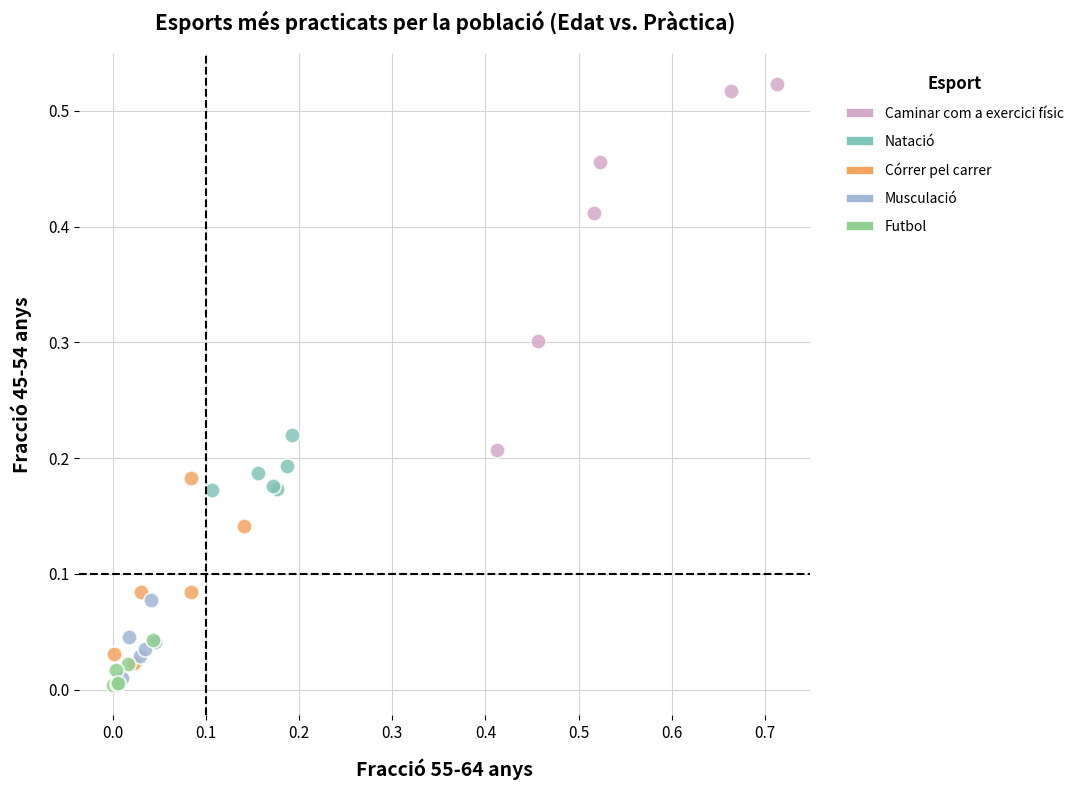

Which series contains the highest Y value?

Caminar com a exercici físic